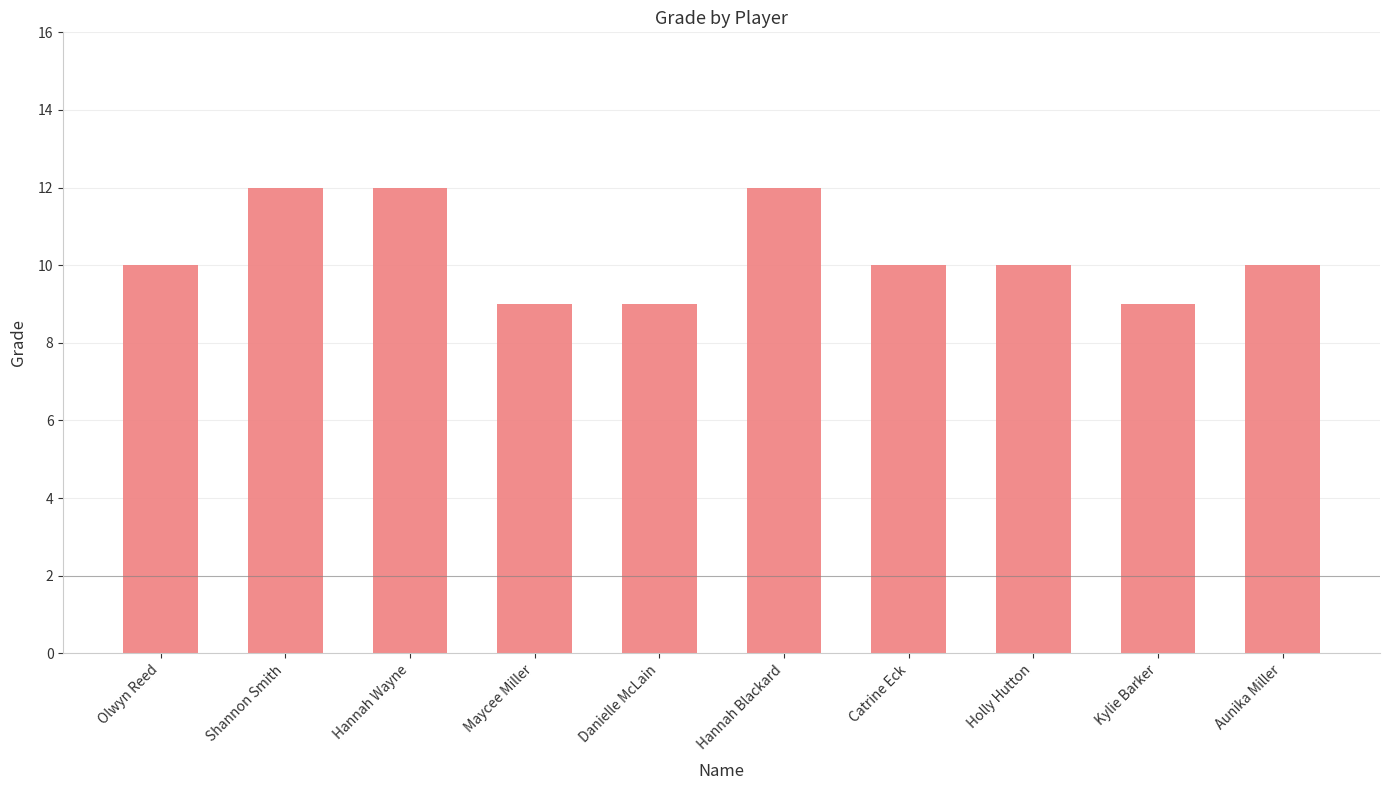

What position from the left is Aunika Miller?

10